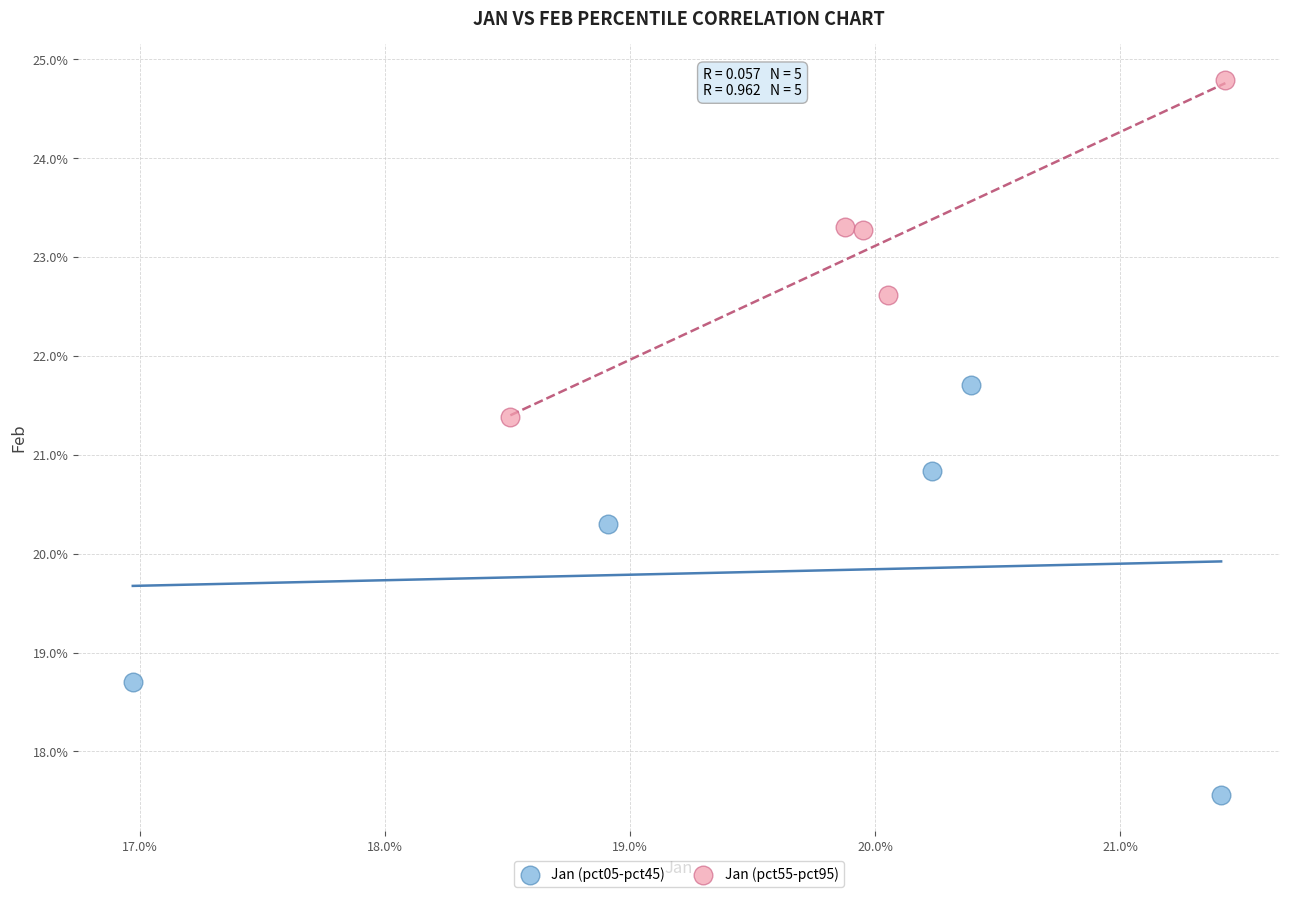

Which series reaches the maximum Y coordinate?

Jan (pct55-pct95)